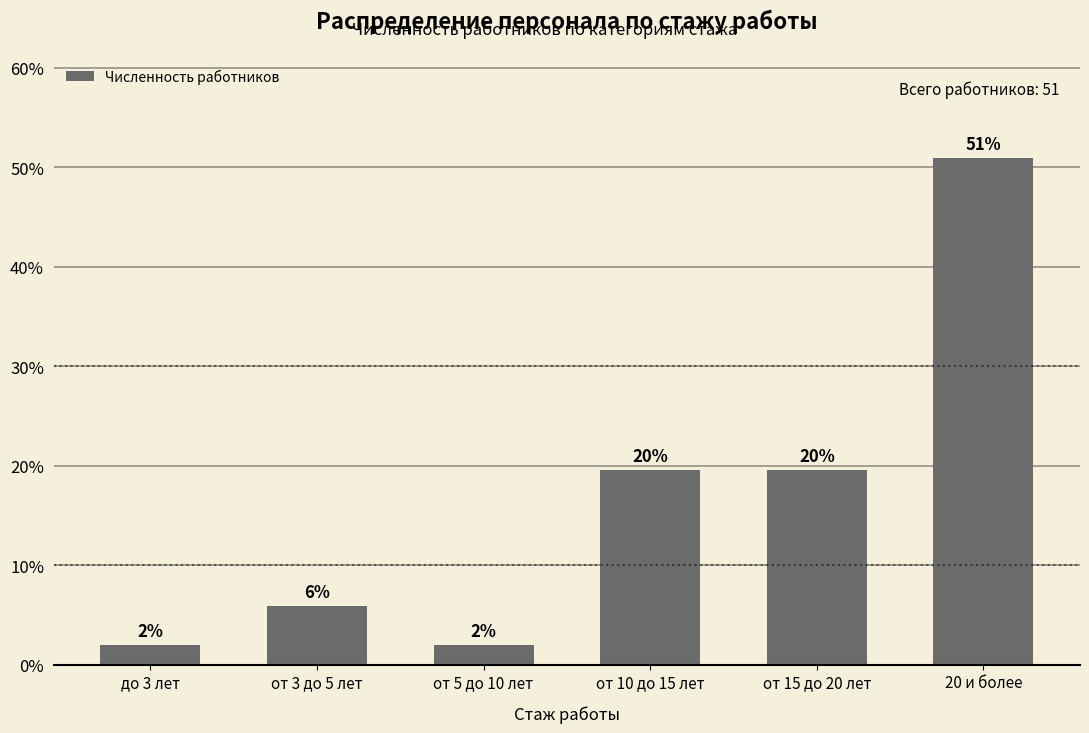

What position from the right is 20 и более?

1